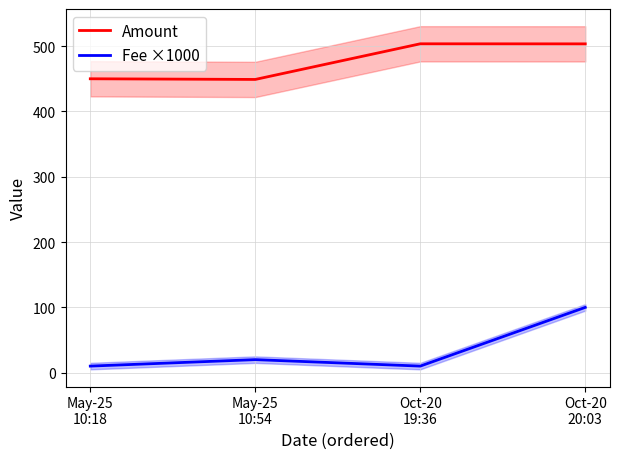

What is the label of the 1st point from the right?

Oct-20
20:03